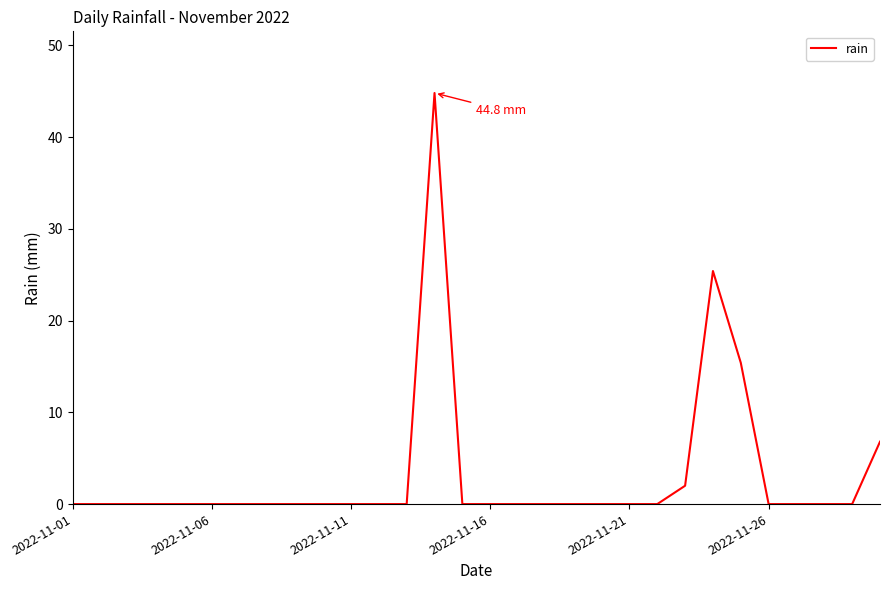

Reading right to left, transcribe all the data shown in this chart.

6.8	0.0	0.0	0.0	0.0	15.4	25.4	2.0	0.0	0.0	0.0	0.0	0.0	0.0	0.0	0.0	44.8	0.0	0.0	0.0	0.0	0.0	0.0	0.0	0.0	0.0	0.0	0.0	0.0	0.0